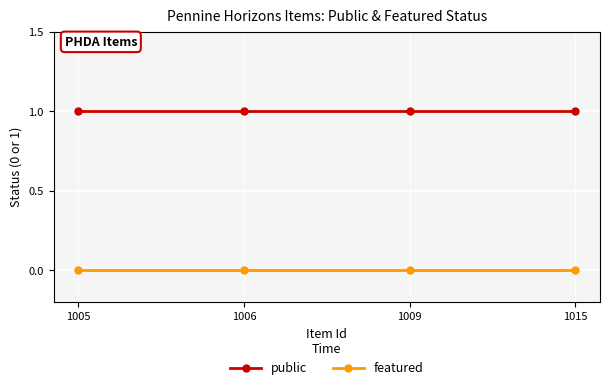

What is the value of the public point at the 3rd from the left?

1